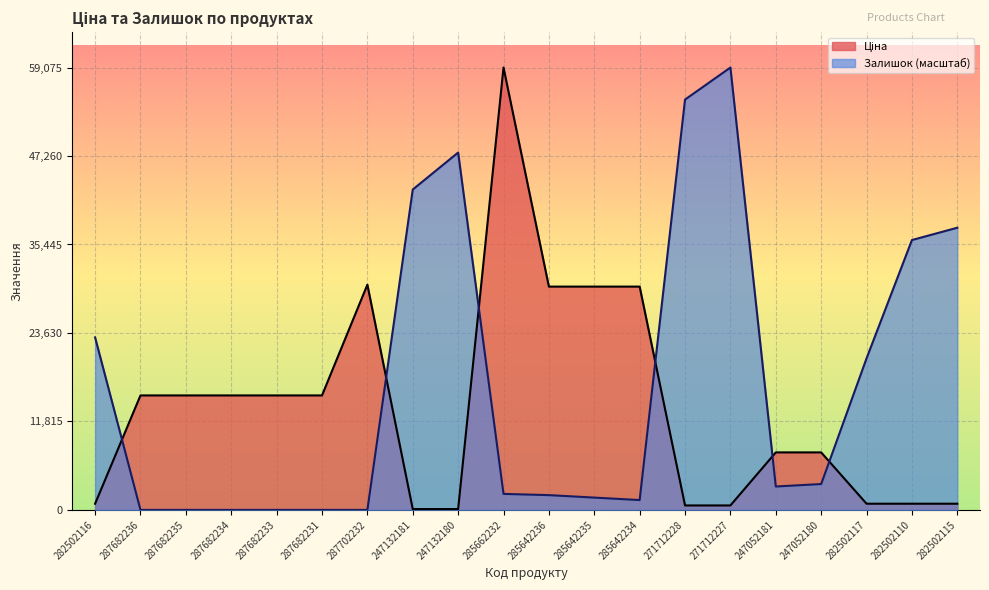

What is the difference between the Ціна values at 287682236 and 282502116?

14460.4